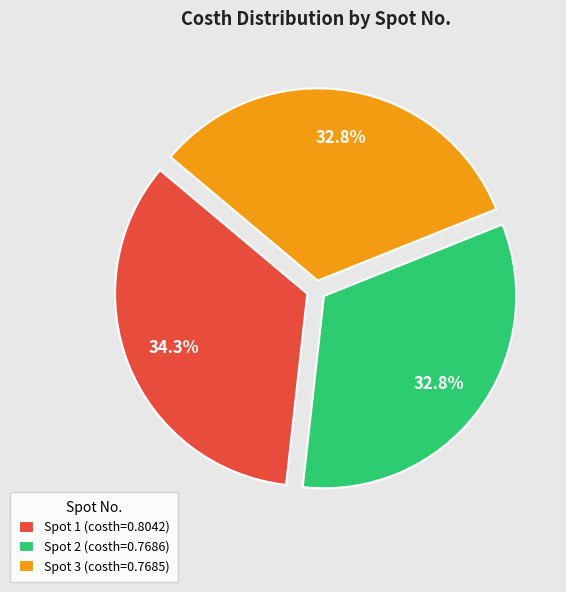

Which has a higher value, Spot 2 (costh=0.7686) or Spot 1 (costh=0.8042)?

Spot 1 (costh=0.8042)